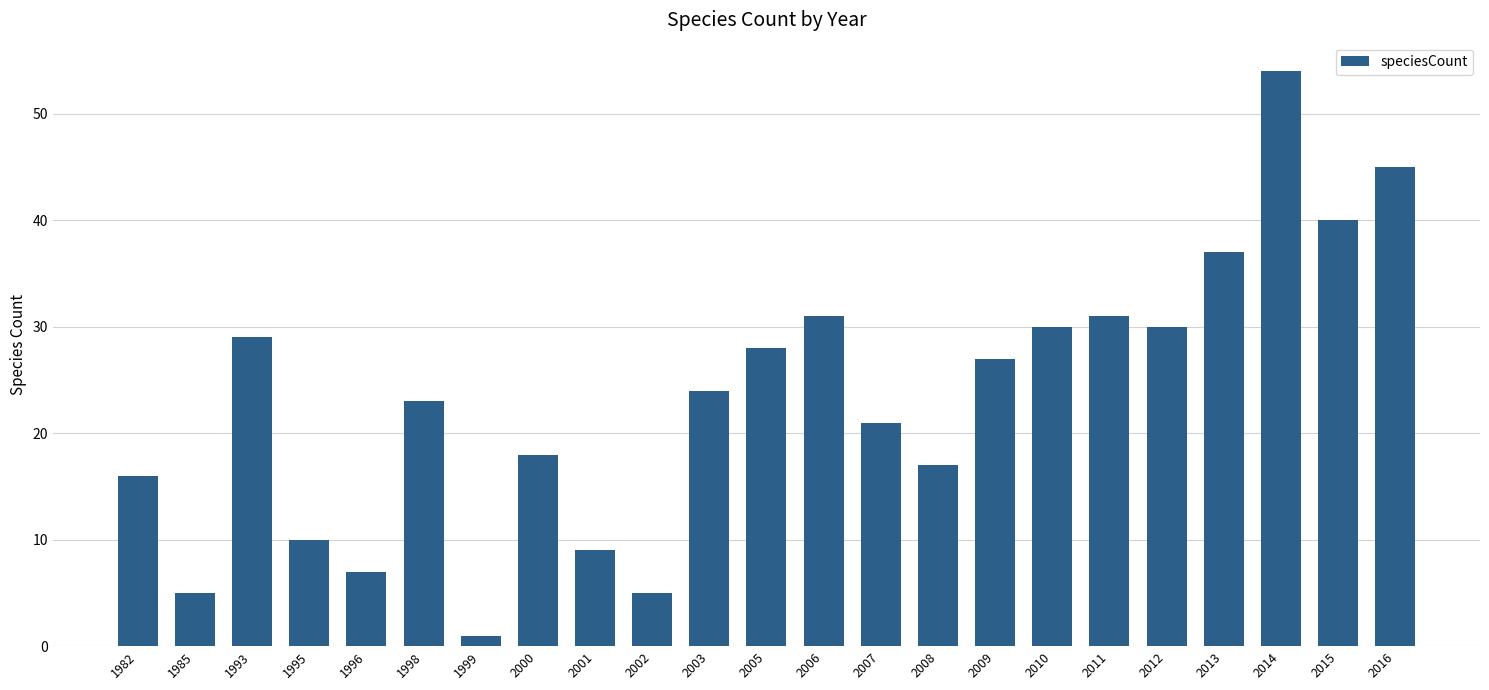

What is the difference between the maximum and minimum values?

53